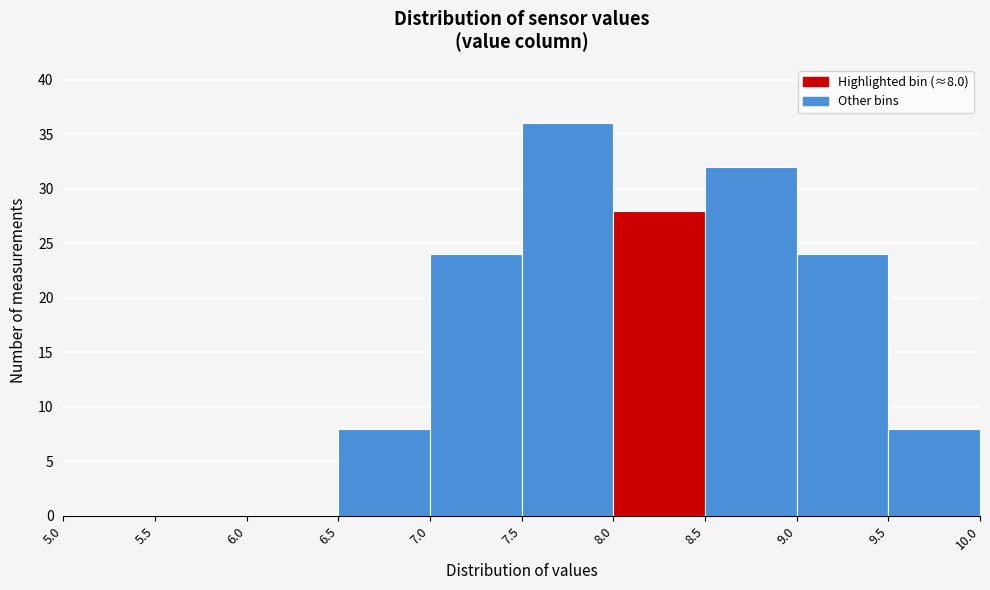

Over which range of the x-axis is the bar tallest?

7.5 to 8.0